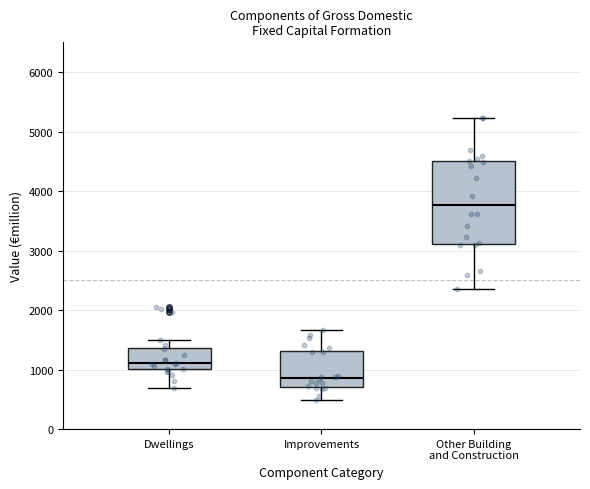

Reading left to right, transcribe this box plot: for each box, give where its median line is, the range the box spans, and where its two whiskers end, as read against the y-axis. The values are not printed on the chart, so give them approximately, as read against the axis.

Dwellings: median 1100, box 1000 to 1400, whiskers 700 to 1500
Improvements: median 900, box 700 to 1300, whiskers 500 to 1700
Other Building and Construction: median 3800, box 3100 to 4500, whiskers 2400 to 5200